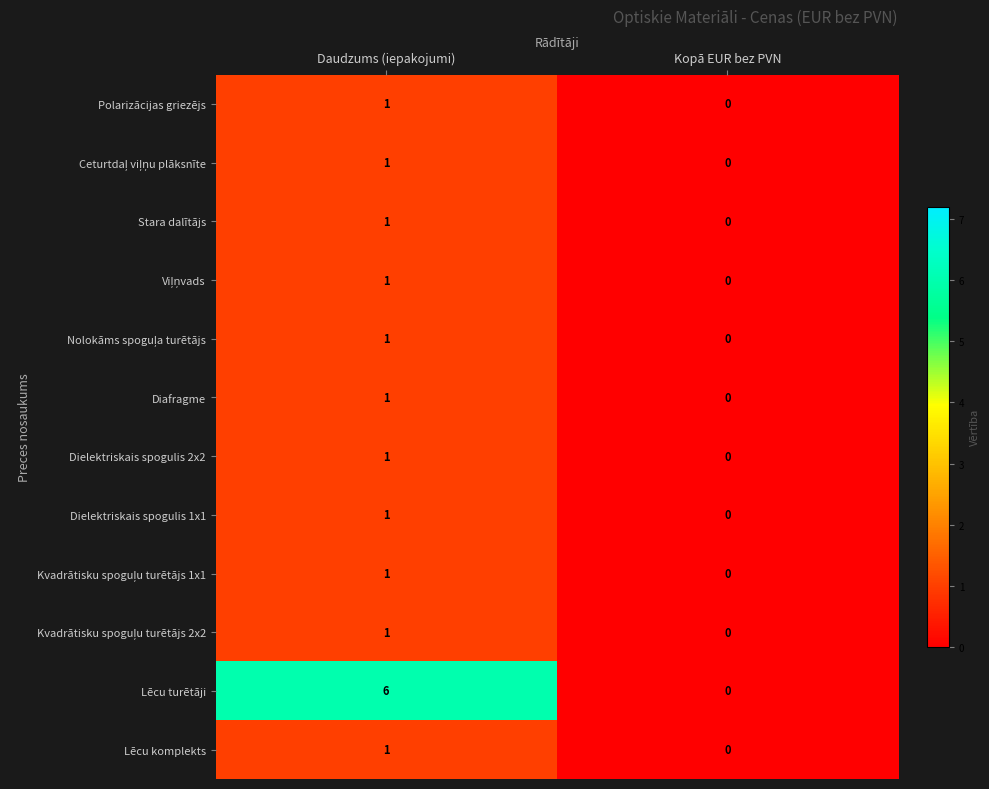

What is the sum of the Lēcu turētāji values at Daudzums (iepakojumi) and Kopā EUR bez PVN?

6